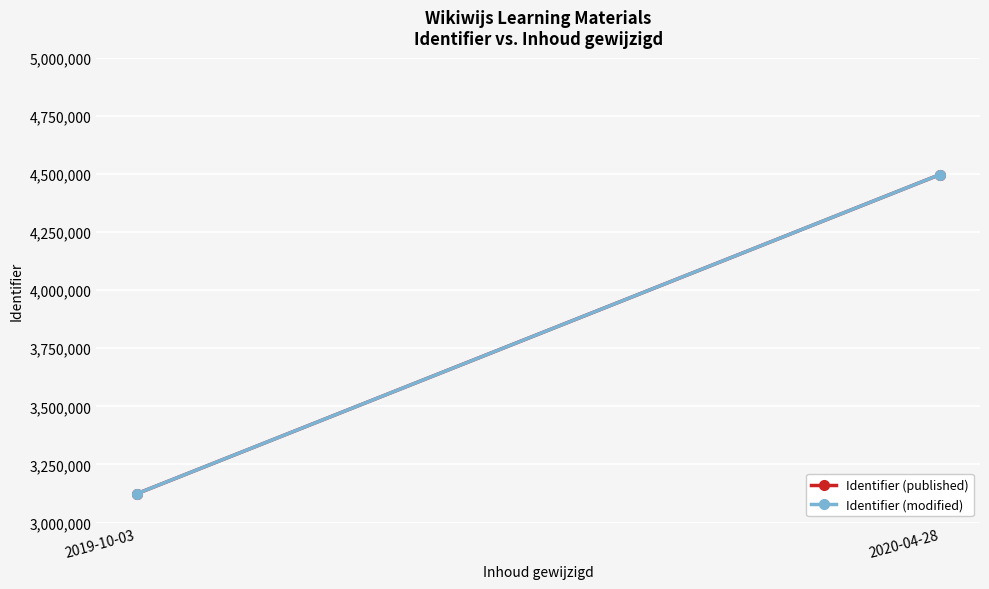

The Identifier (modified) series shows 4543440 at 2019-10-03. True or false?

False